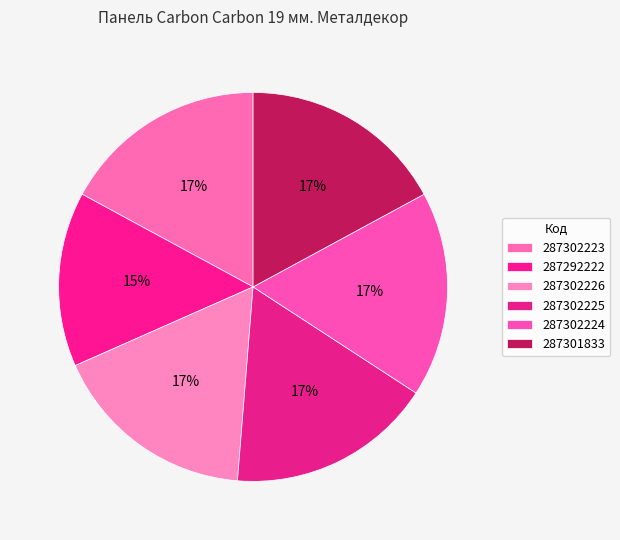

Is there a majority slice in this chart?

No